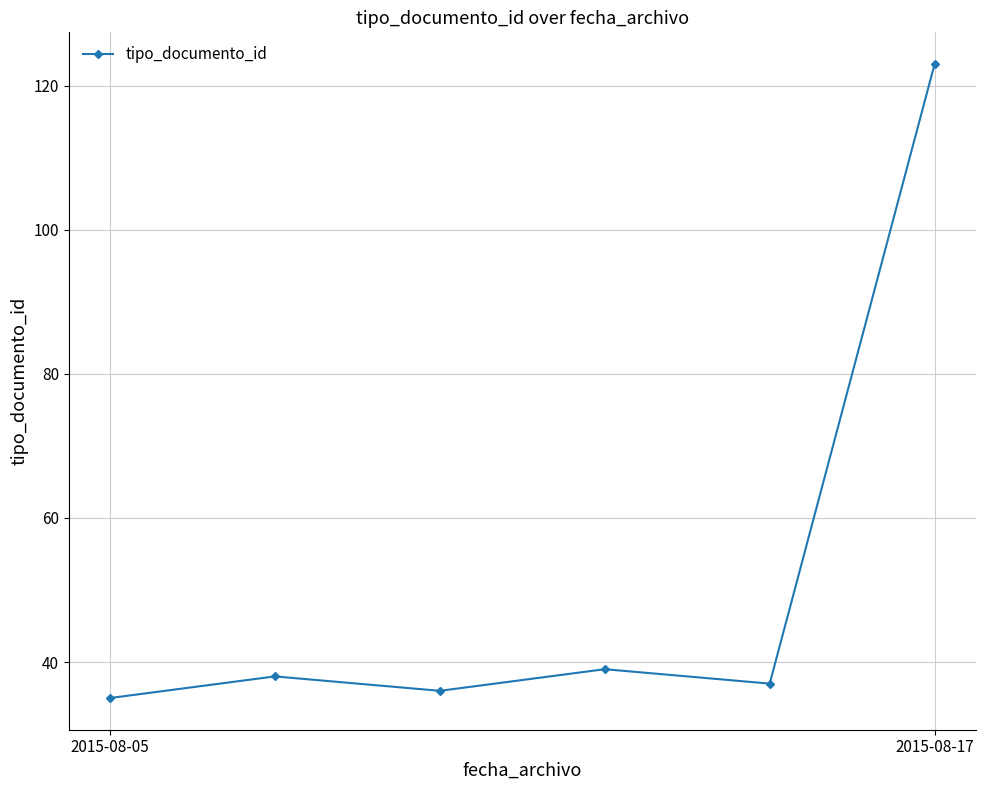

What is the value of the 1st point from the left?

35